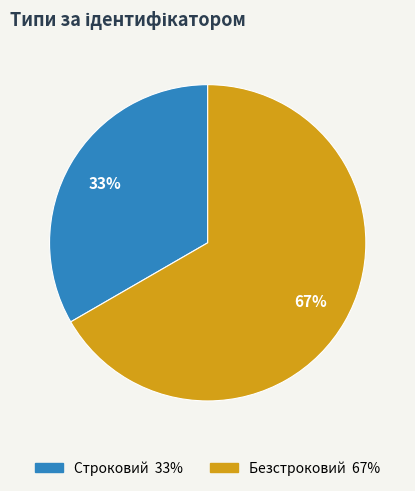

Which slice is the largest?

Безстроковий